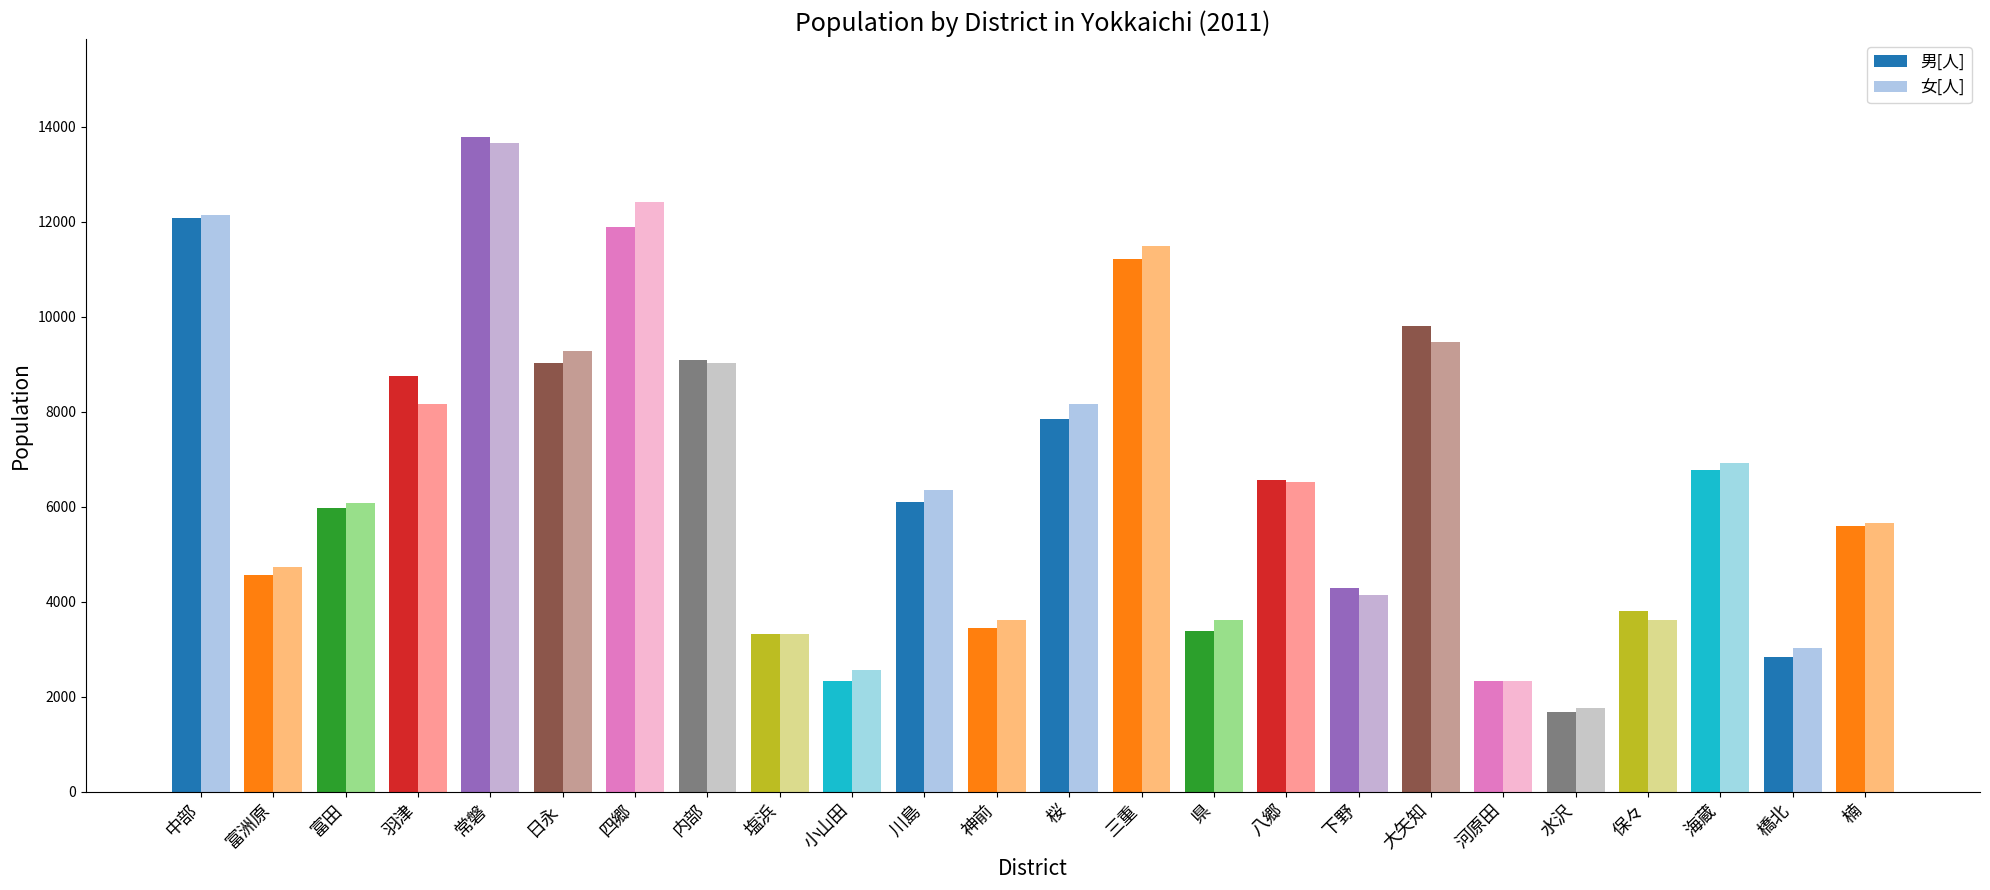

Is the value of 男[人] at 橋北 greater than the value of 女[人] at 保々?

No